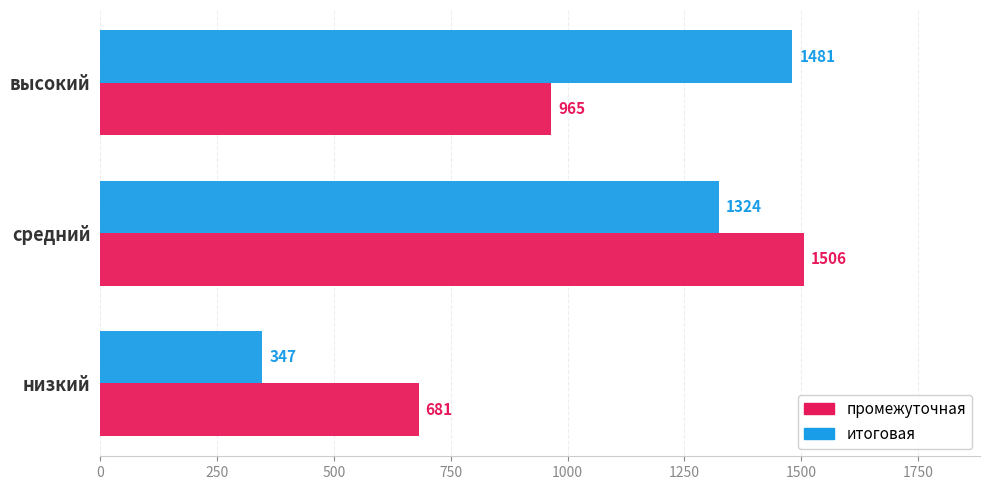

What is the total value across all series at высокий?

2446